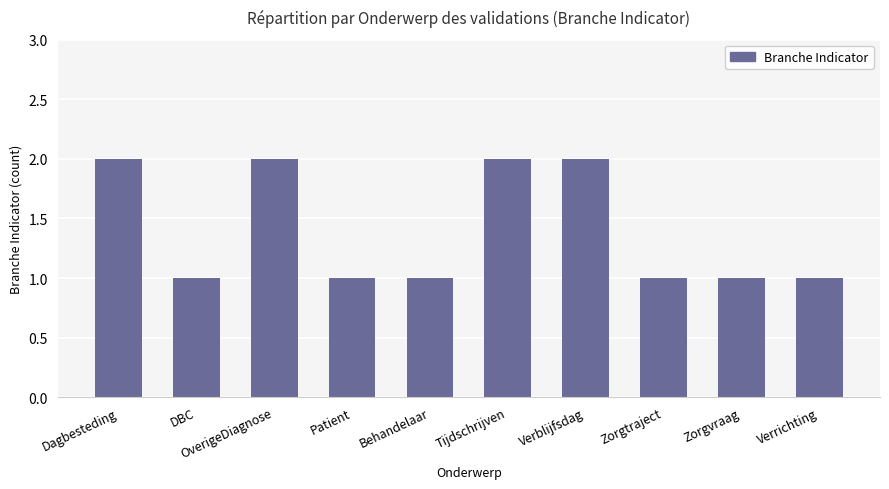

The chart shows a value of 0 at Behandelaar. True or false?

False